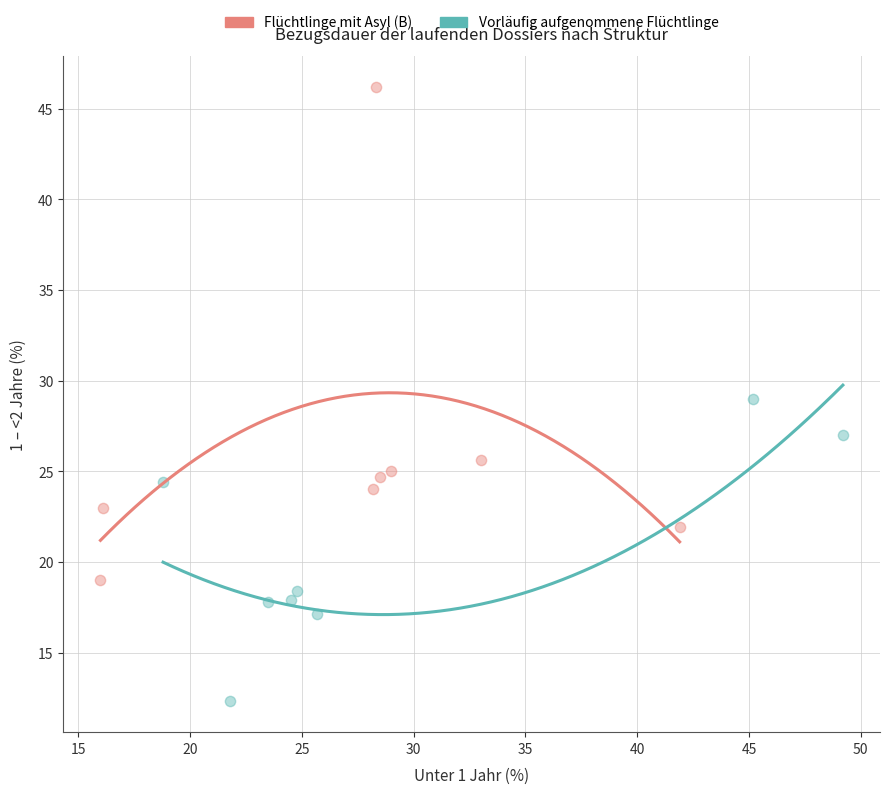

Which series contains the lowest Y value?

Vorläufig aufgenommene Flüchtlinge